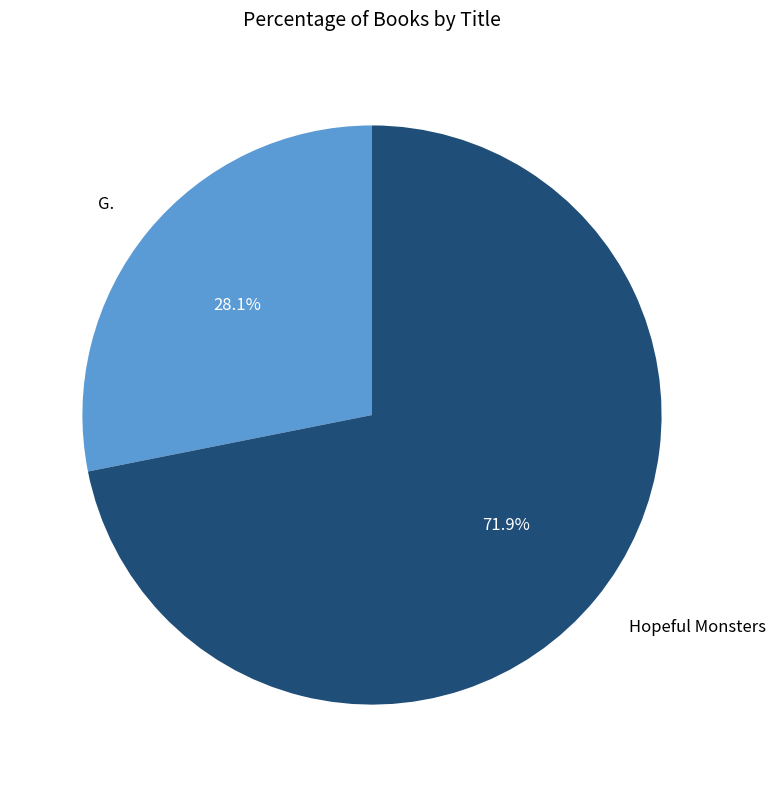

What is the largest slice in the pie chart?

Hopeful Monsters